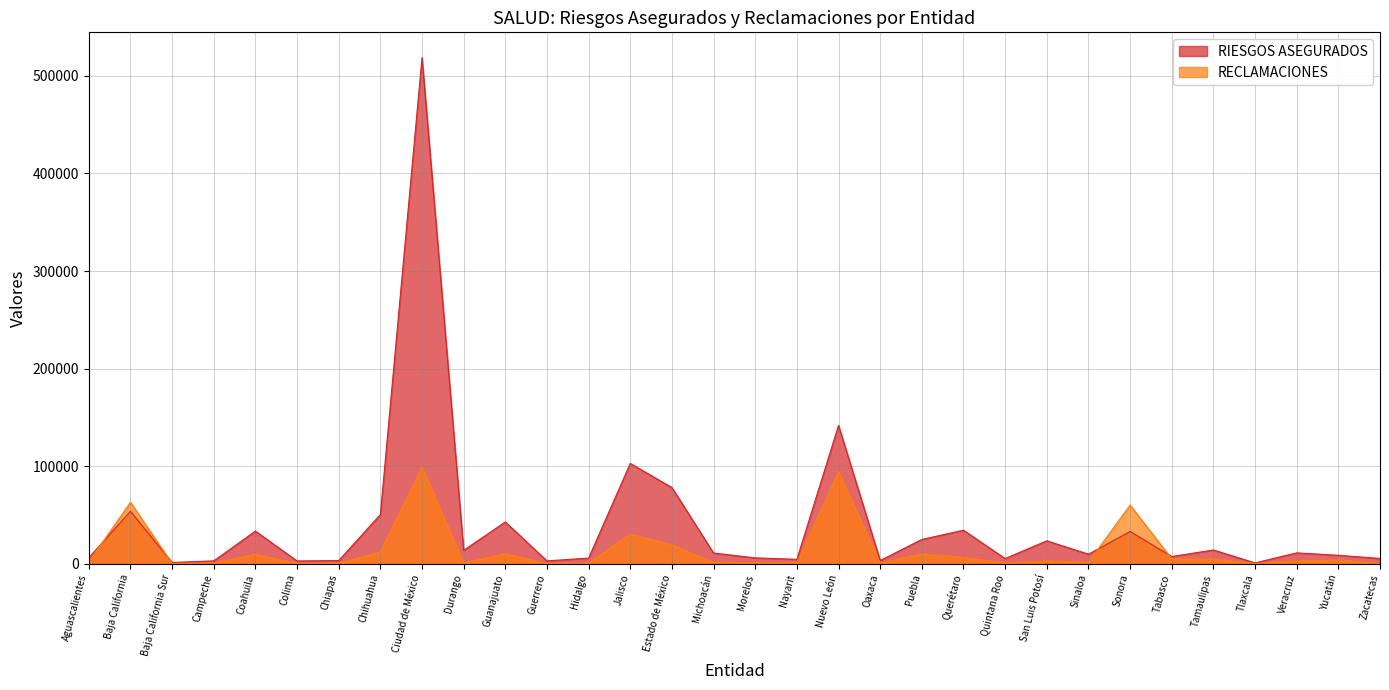

Is it true that RECLAMACIONES equals 661 at Hidalgo?

True